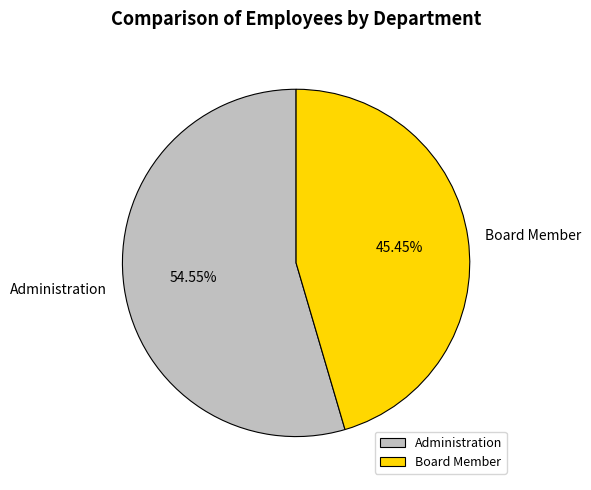

What is the majority slice?

Administration